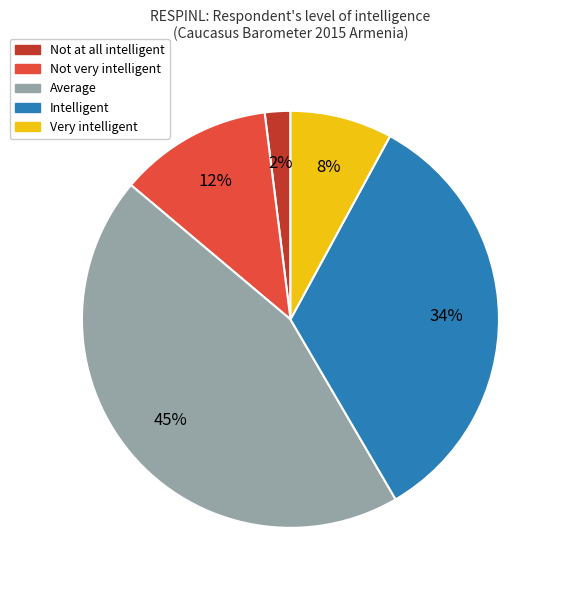

Is the sum of Average and Intelligent greater than half?

Yes